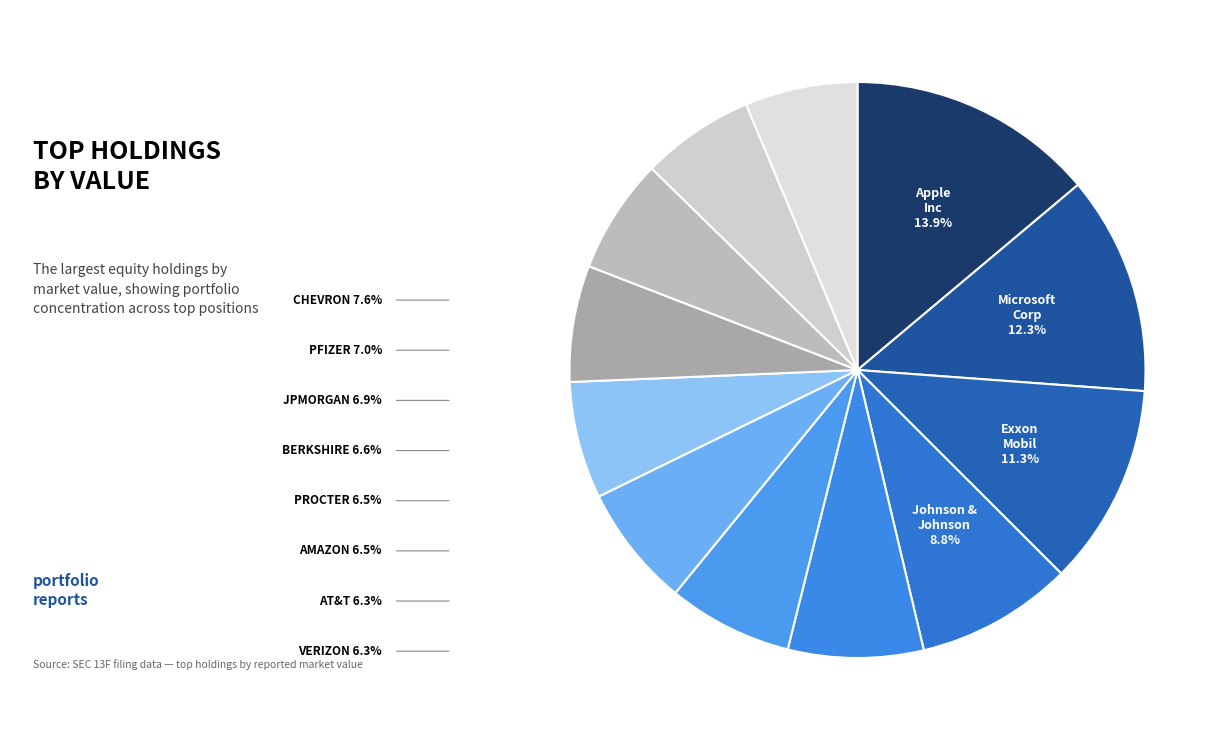

To the nearest percent, what is the difference between the largest and smallest slice percentages?

8%